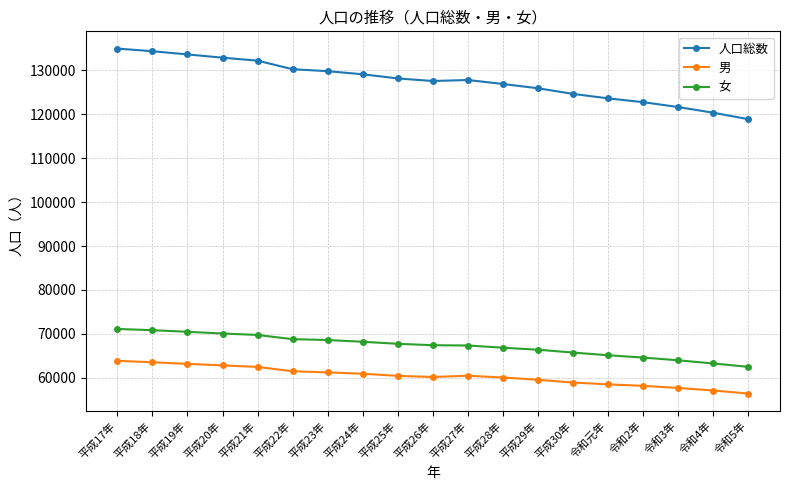

True or false: 男 and 女 cross at least once.

False